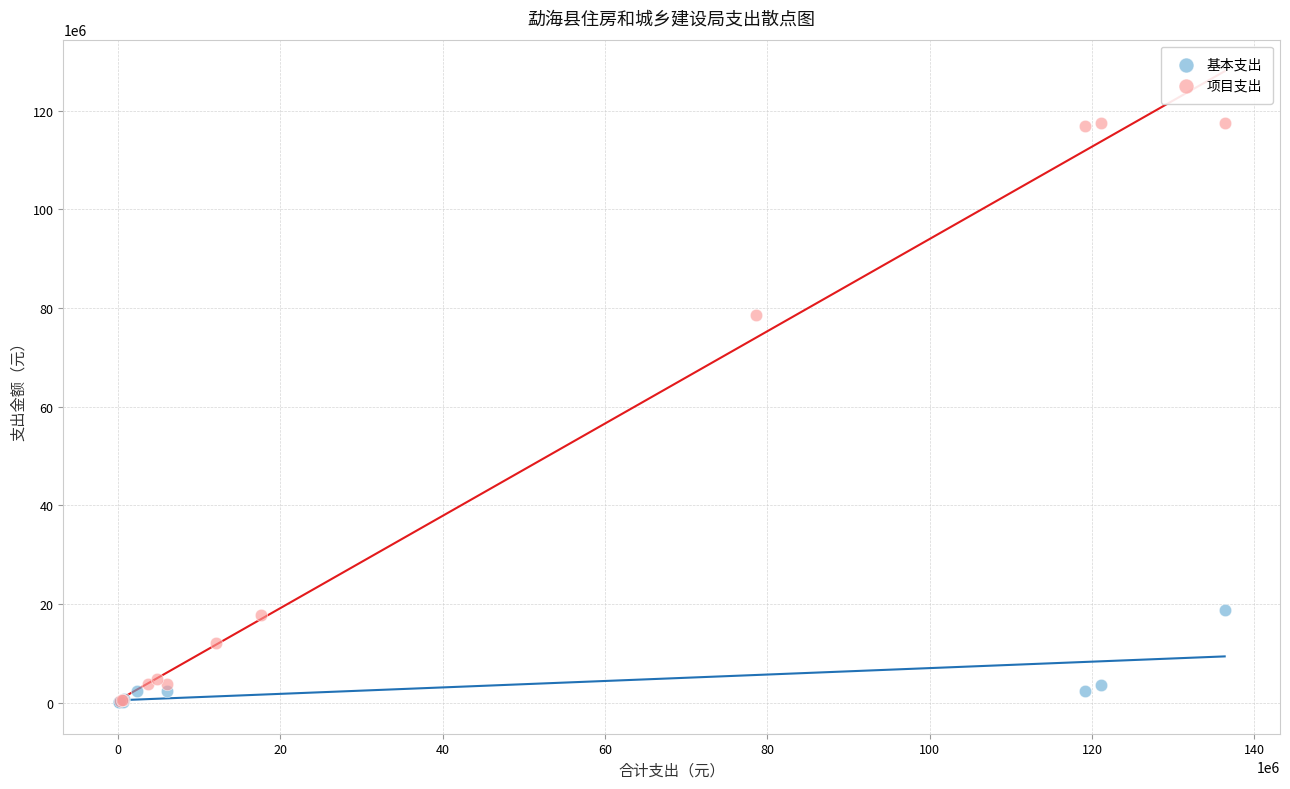

Which series contains the highest Y value?

项目支出